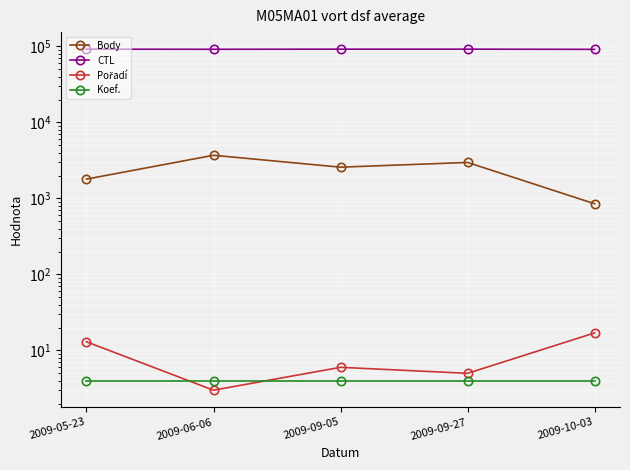

What is the label of the 5th point from the right?

2009-05-23